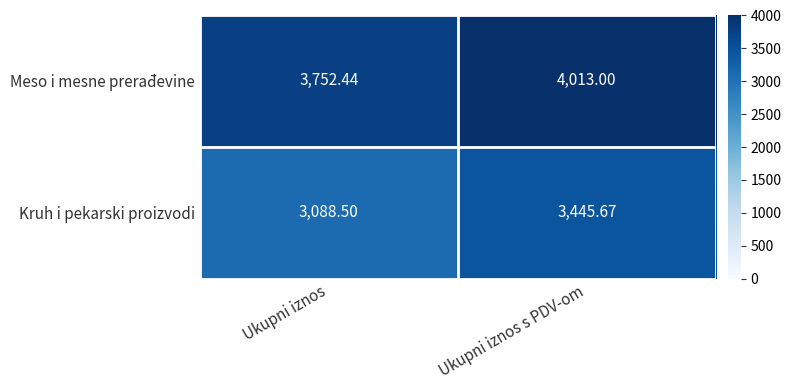

Between Ukupni iznos and Ukupni iznos s PDV-om, which series saw the biggest shift?

Kruh i pekarski proizvodi